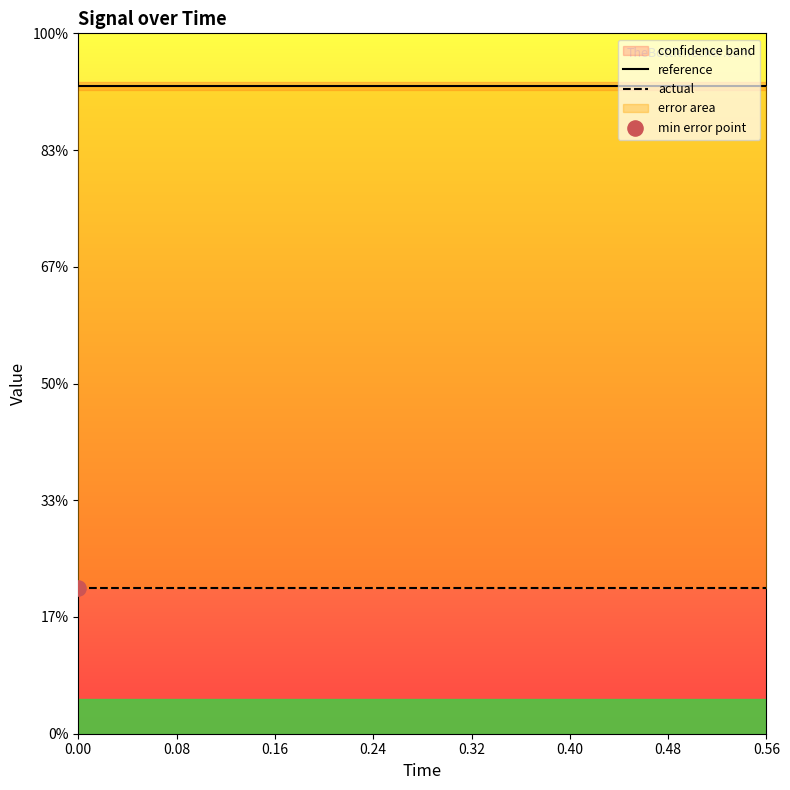

Which series contains the lowest Y value?

actual